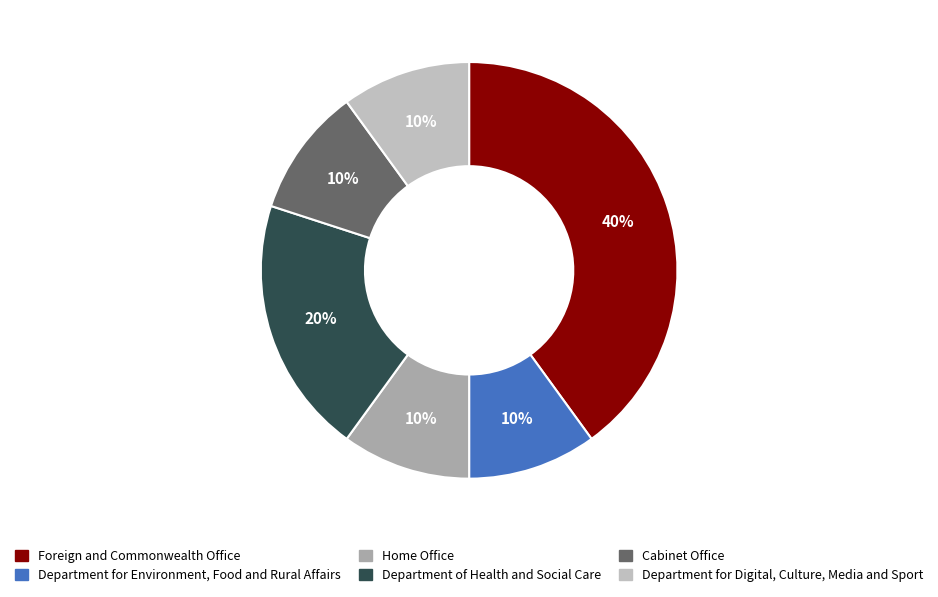

To the nearest percent, what is the combined percentage of Department for Environment, Food and Rural Affairs and Department for Digital, Culture, Media and Sport?

20%